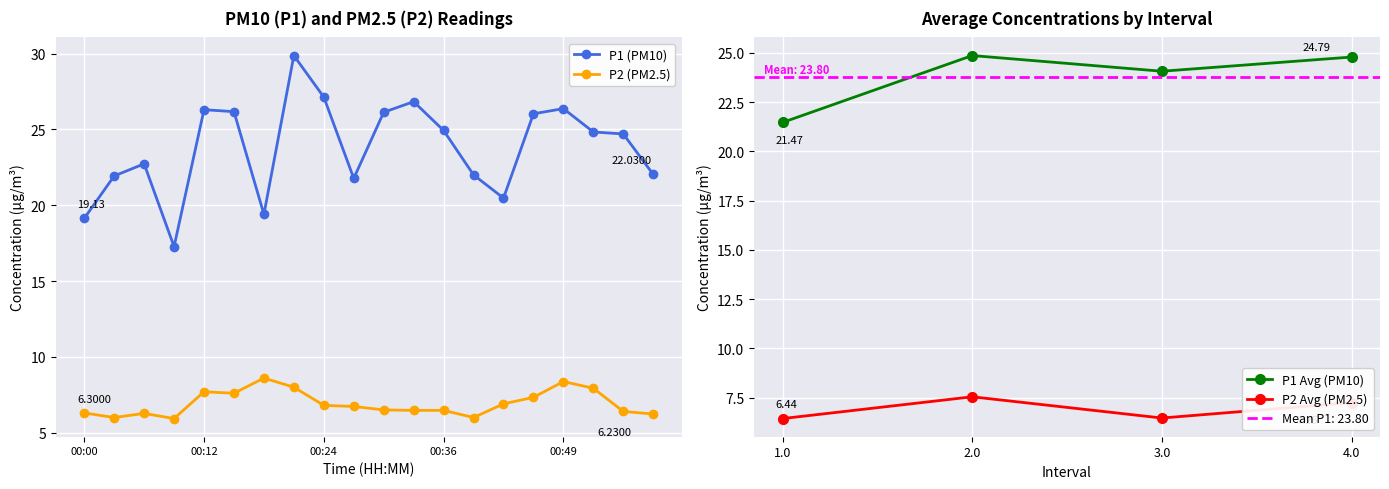

How many interior local valleys does the P1 series have?

4